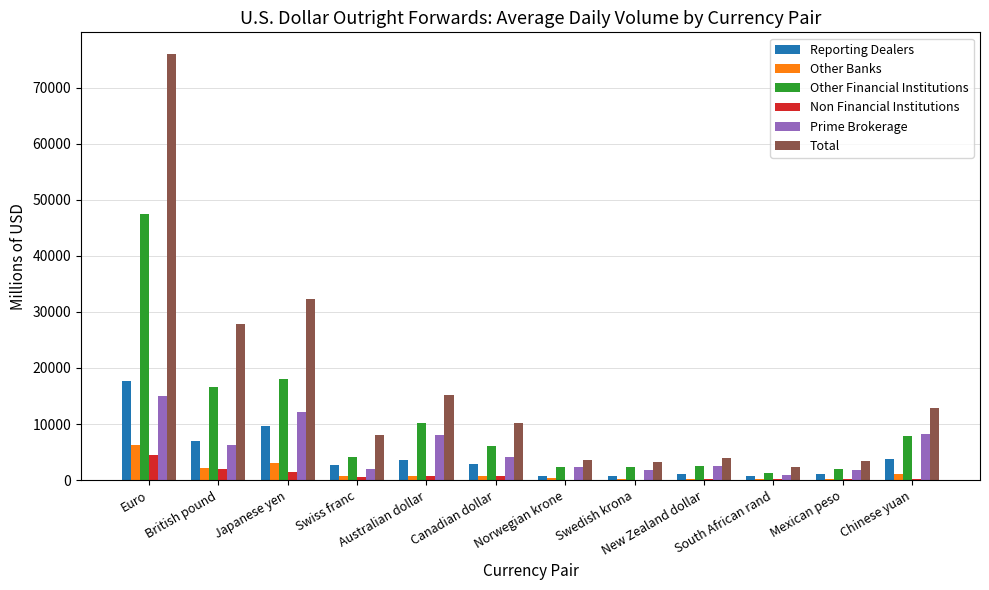

What is the total value across all series at Mexican peso?

8617.4